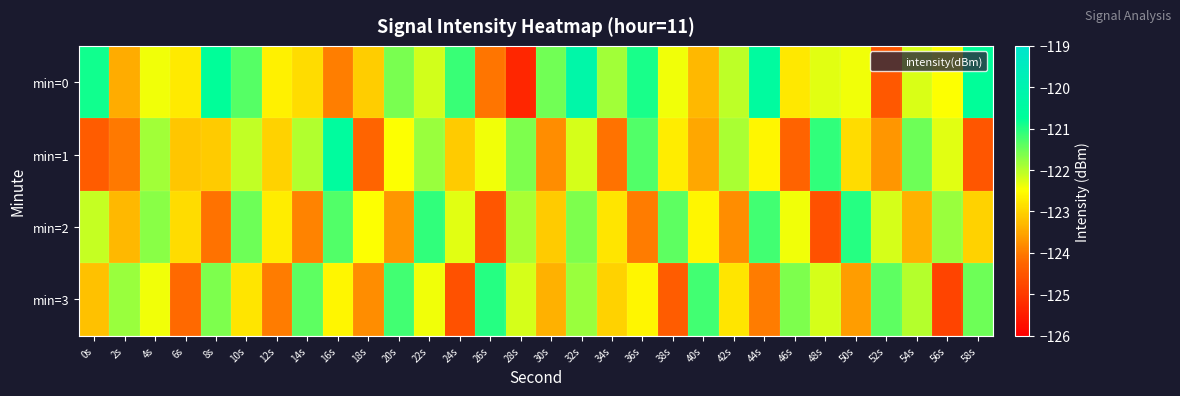

What is the difference between the highest and lowest values at 28s?

3.7